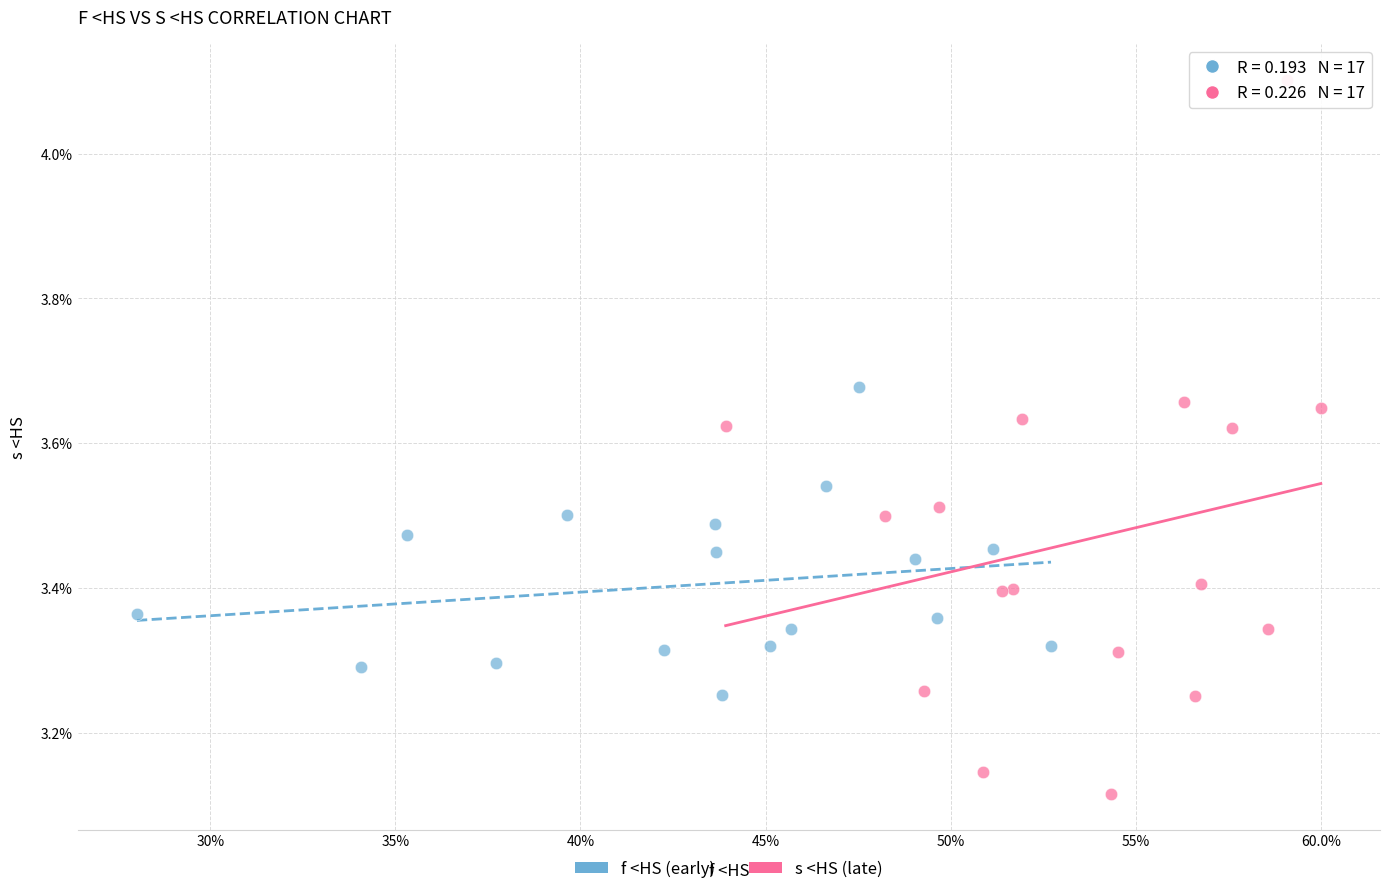

What are all the series names shown in the legend?

f <HS (early), s <HS (late)